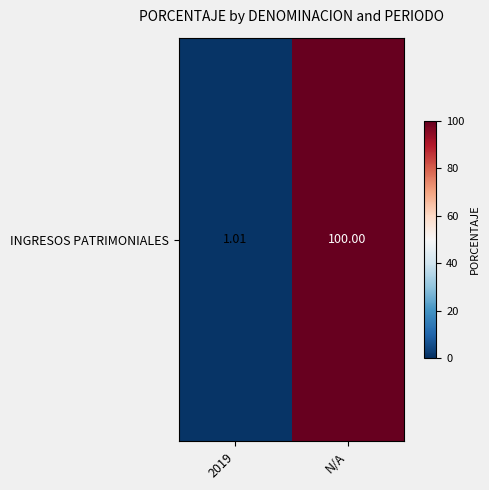

Reading left to right, list all the values displayed in this chart.

2019=1.0	N/A=100.0